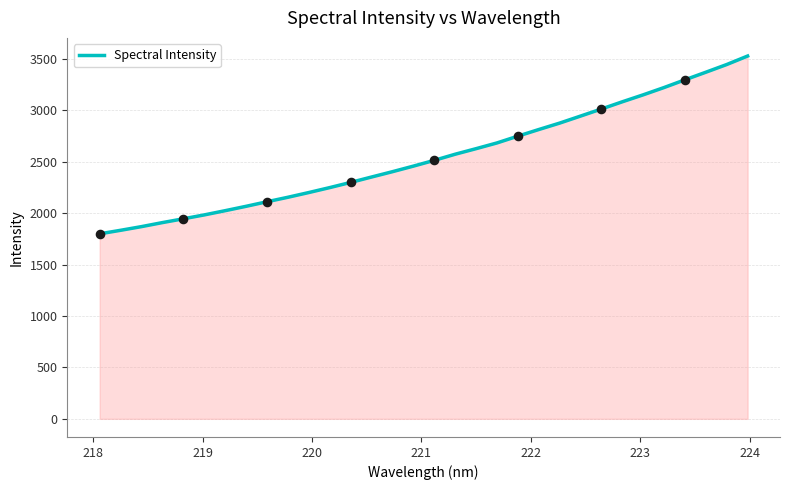

What is the minimum value shown in the chart?

1799.9